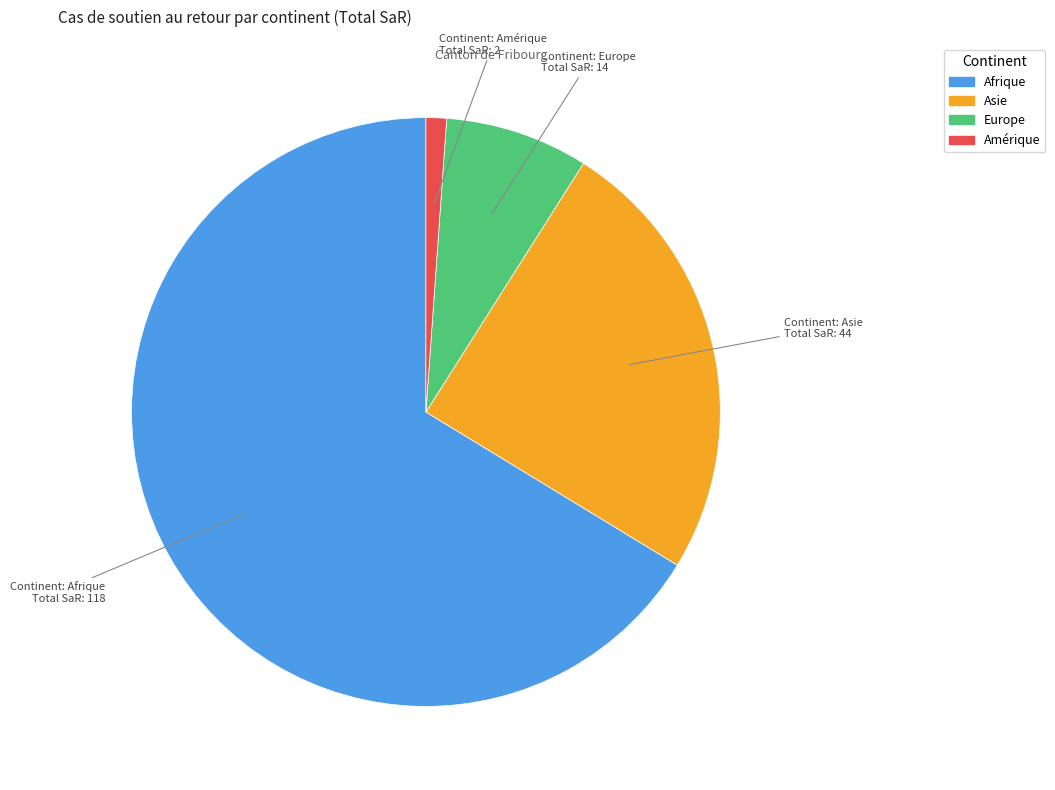

Is there a majority slice in this chart?

Yes